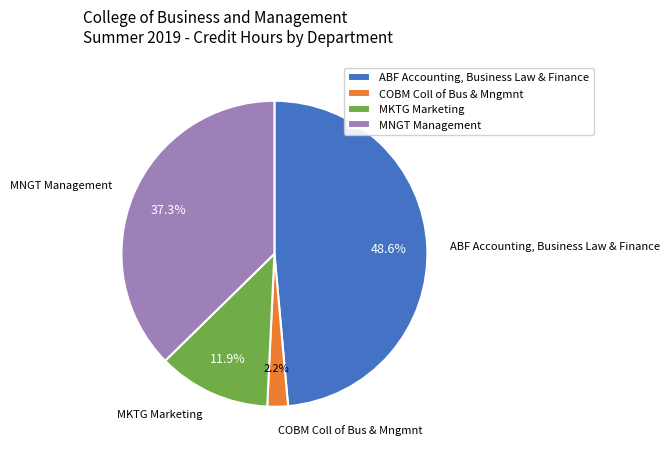

Rank the categories by value from highest to lowest.

ABF Accounting, Business Law & Finance, MNGT Management, MKTG Marketing, COBM Coll of Bus & Mngmnt